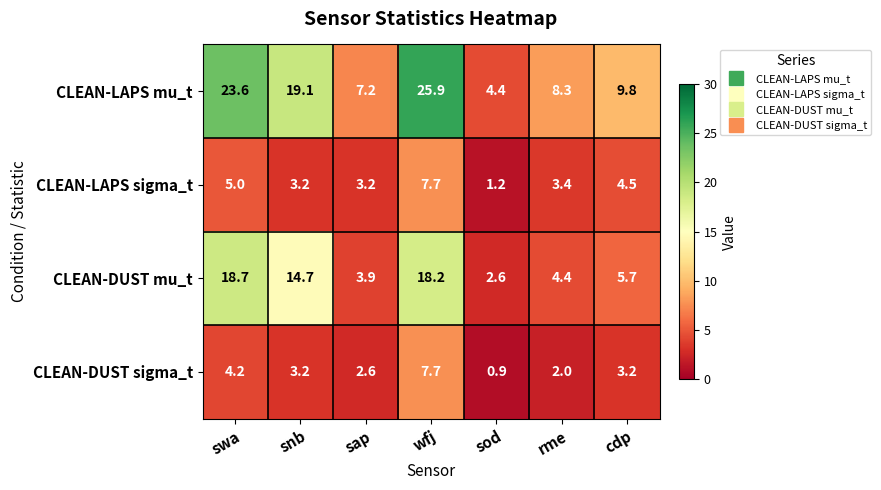

The CLEAN-DUST sigma_t series shows 2.0 at rme. True or false?

True